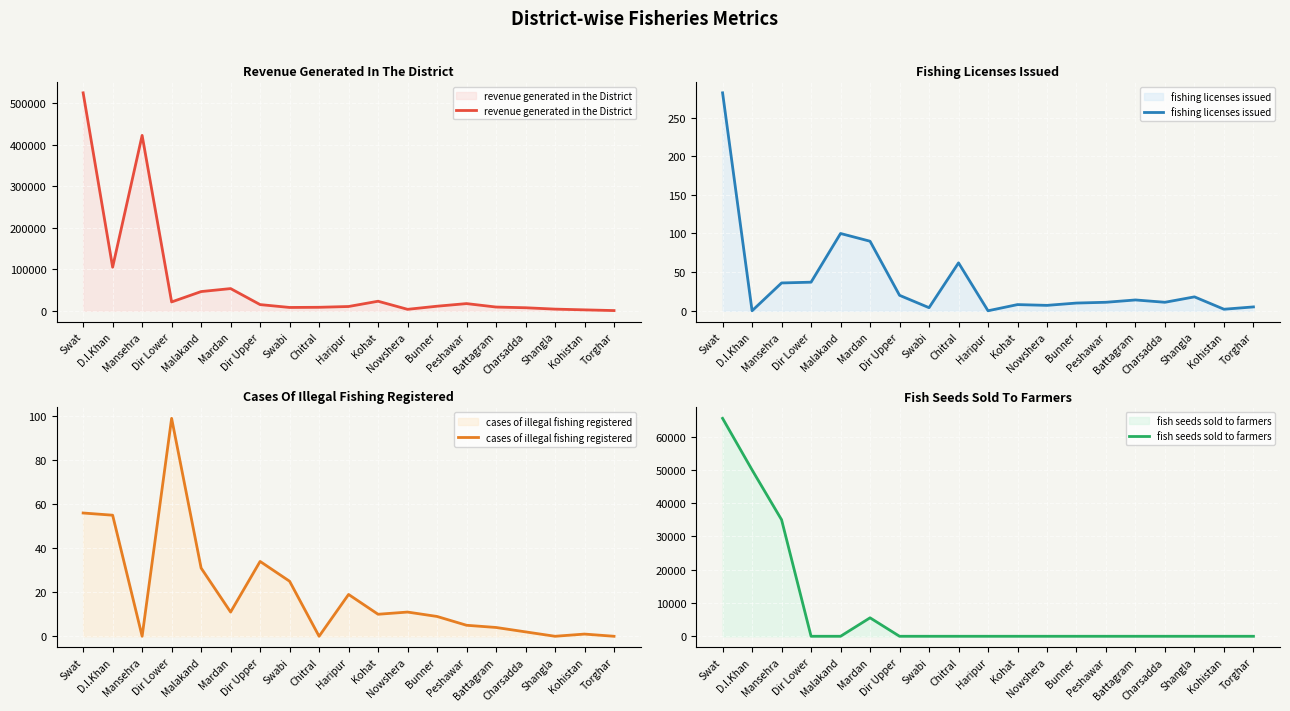

Reading left to right, extract all data points from this chart.

revenue generated in the District: 525400	105000	422800	21300	46300	53500	14900	8000	8400	10300	23000	3500	11000	17300	9000	7300	4000	2200	500
fishing licenses issued: 282	0	36	37	100	90	20	4	62	0	8	7	10	11	14	11	18	2	5
cases of illegal fishing registered: 56	55	0	99	31	11	34	25	0	19	10	11	9	5	4	2	0	1	0
fish seeds sold to farmers: 65500	50000	35020	0	0	5550	0	0	0	0	0	0	0	0	0	0	0	0	0